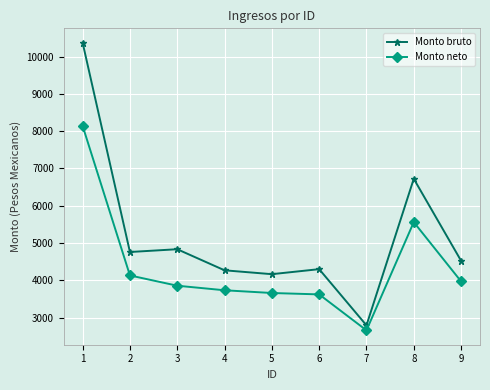

At 5, list the series in order from smallest to largest.

Monto neto, Monto bruto